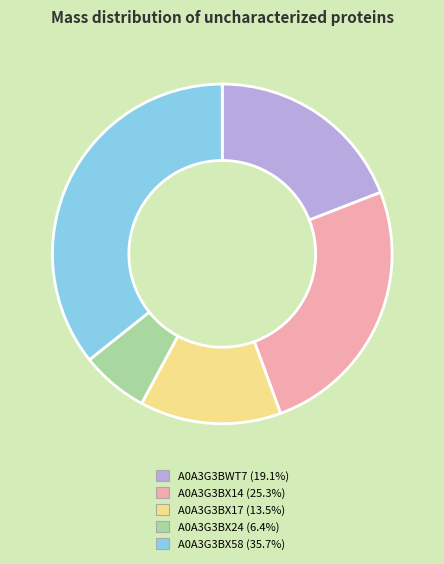

Does A0A3G3BX14 account for over 50% of the chart?

No